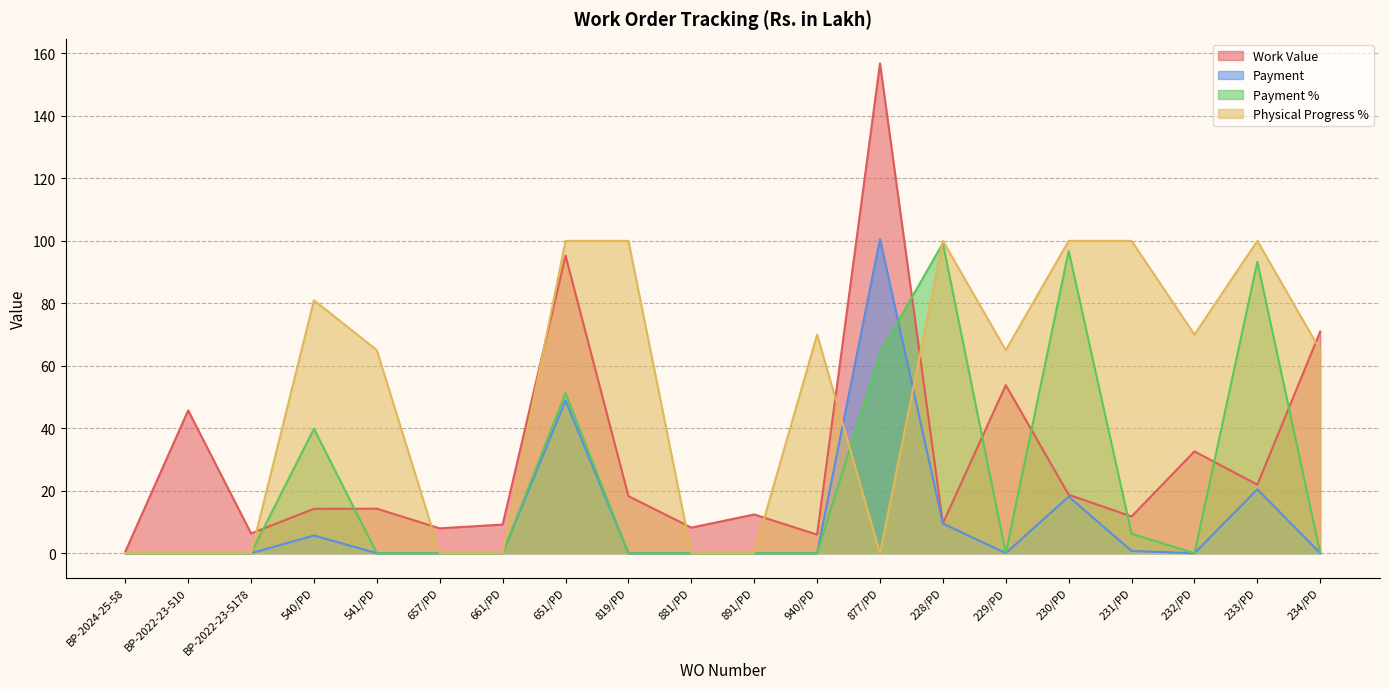

The Work Value series shows 19.1 at 891/PD. True or false?

False